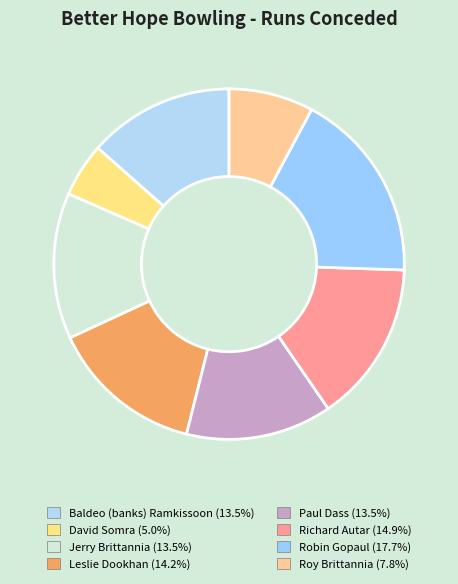

How many slices are in this pie chart?

8